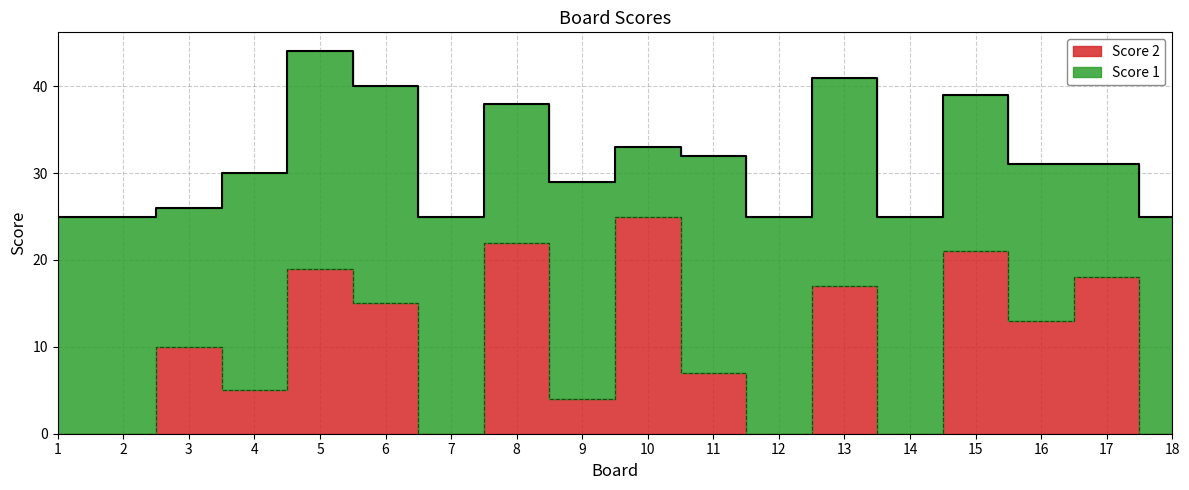

Approximately how many times larger is the value at 4 compared to 8?

0.2